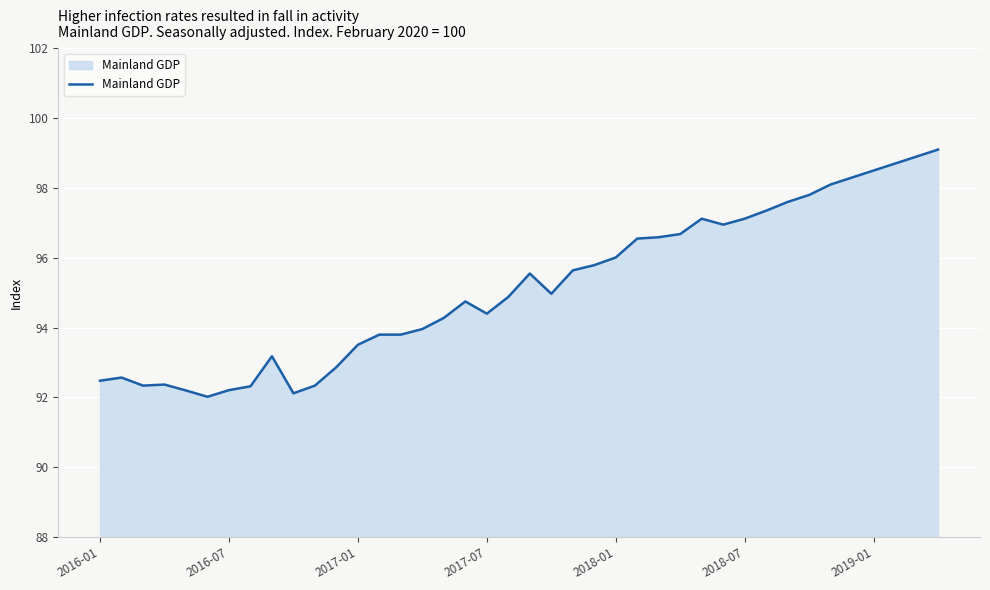

What is the minimum value shown in the chart?

92.0